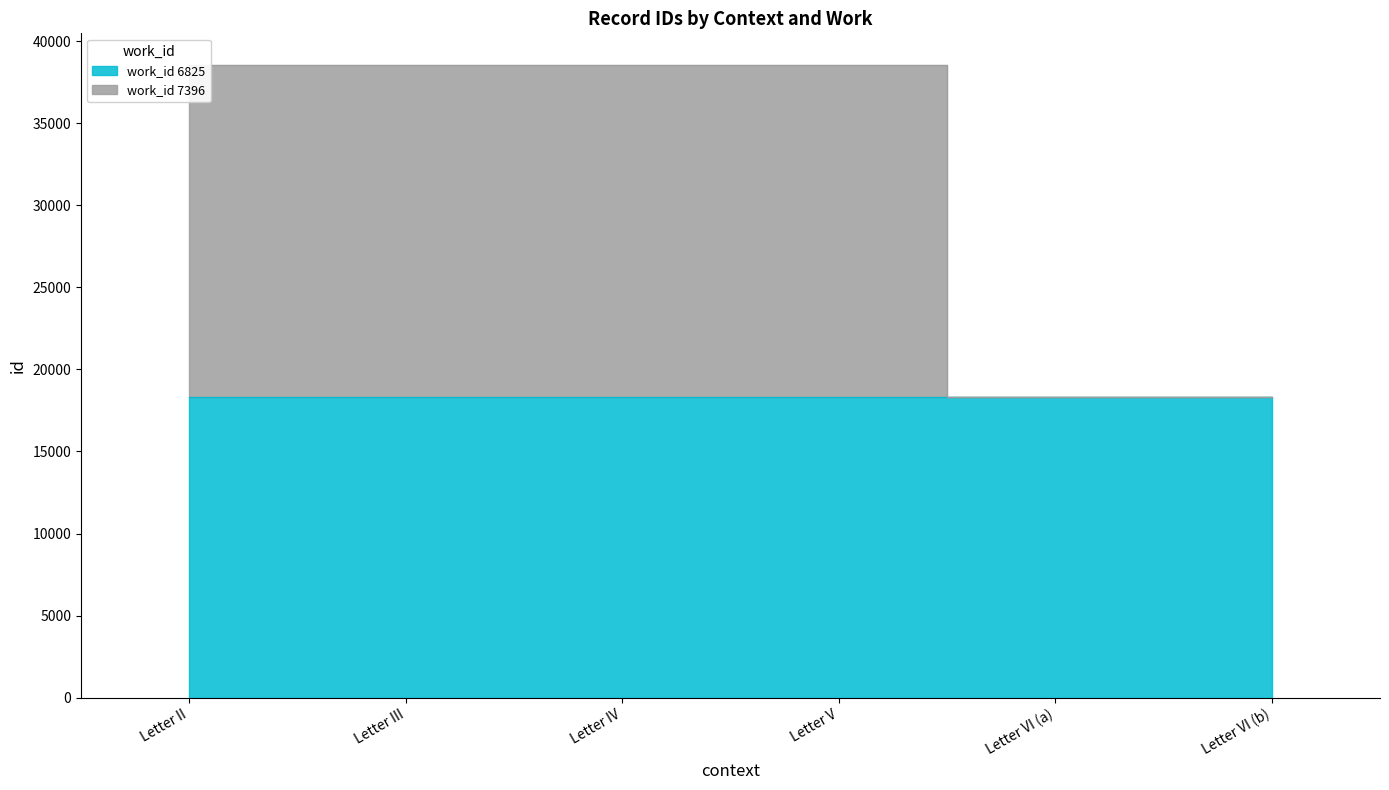

Count the number of categories in the chart.

6